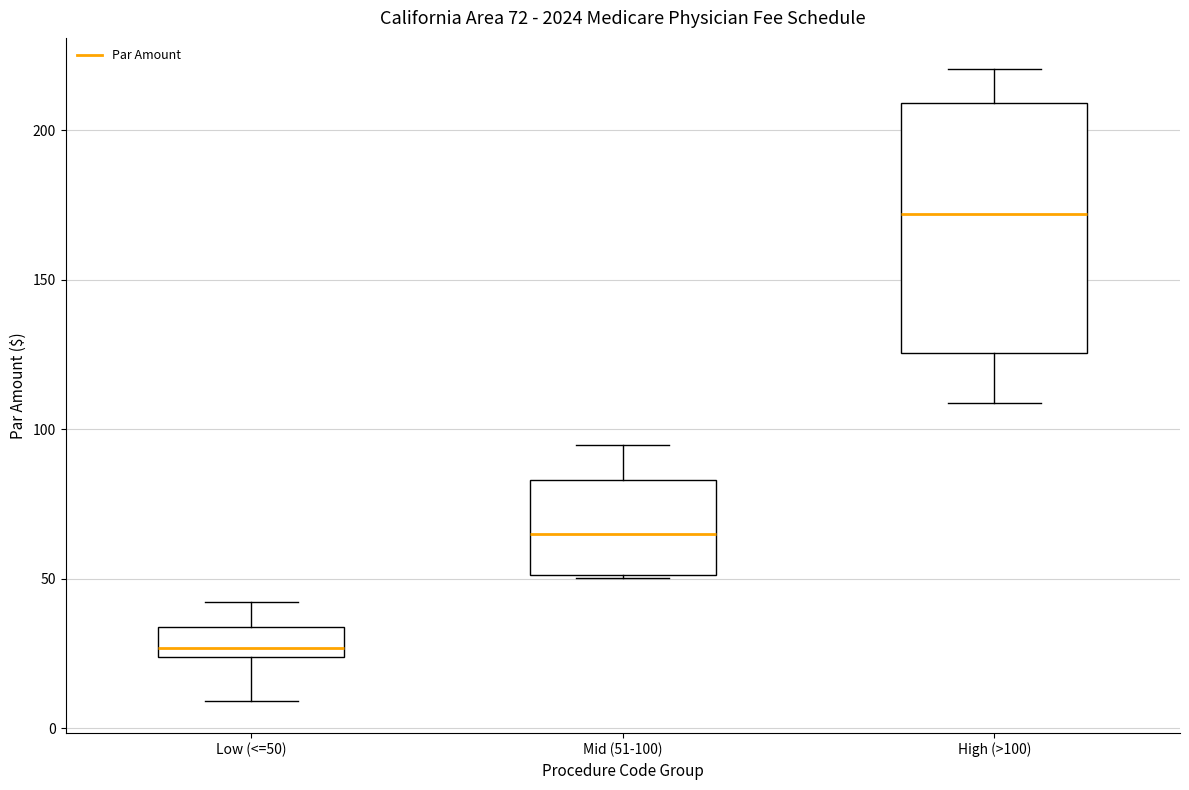

Comparing the boxes themselves (not the whiskers), which one is the tallest?

High (>100)